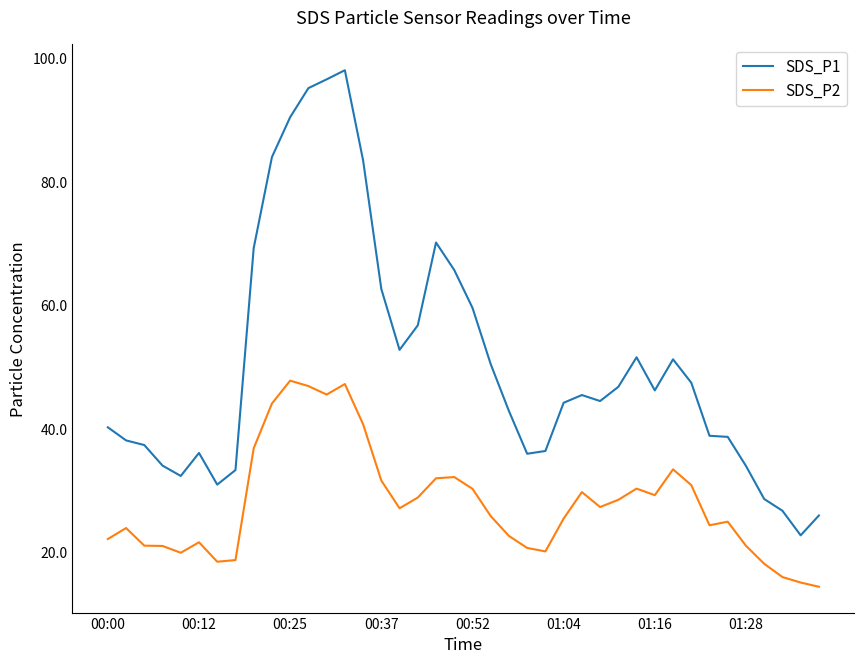

Which series has the largest range (max minus min)?

SDS_P1